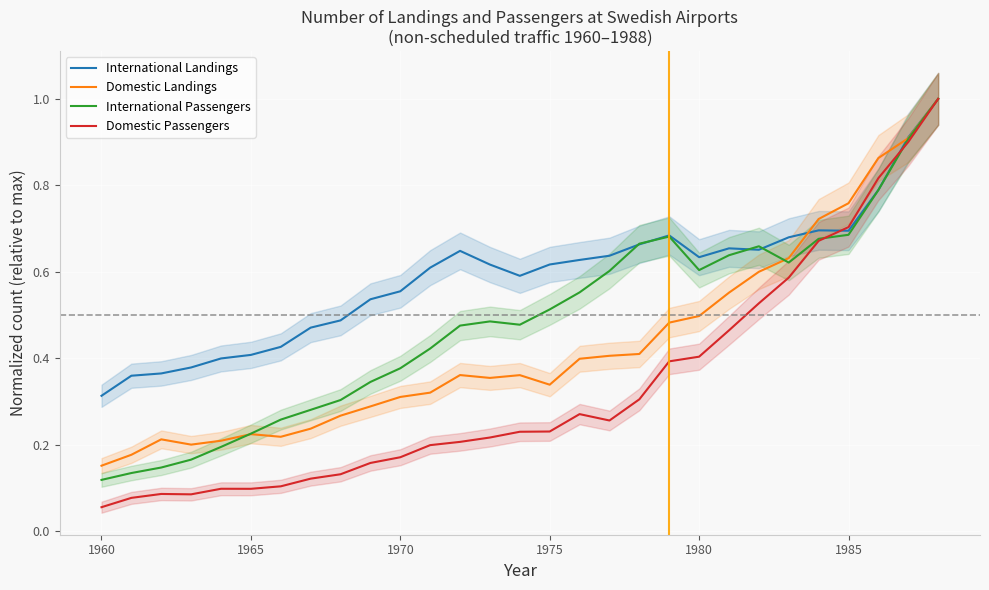

What is the sum of all International Landings values?

17.1